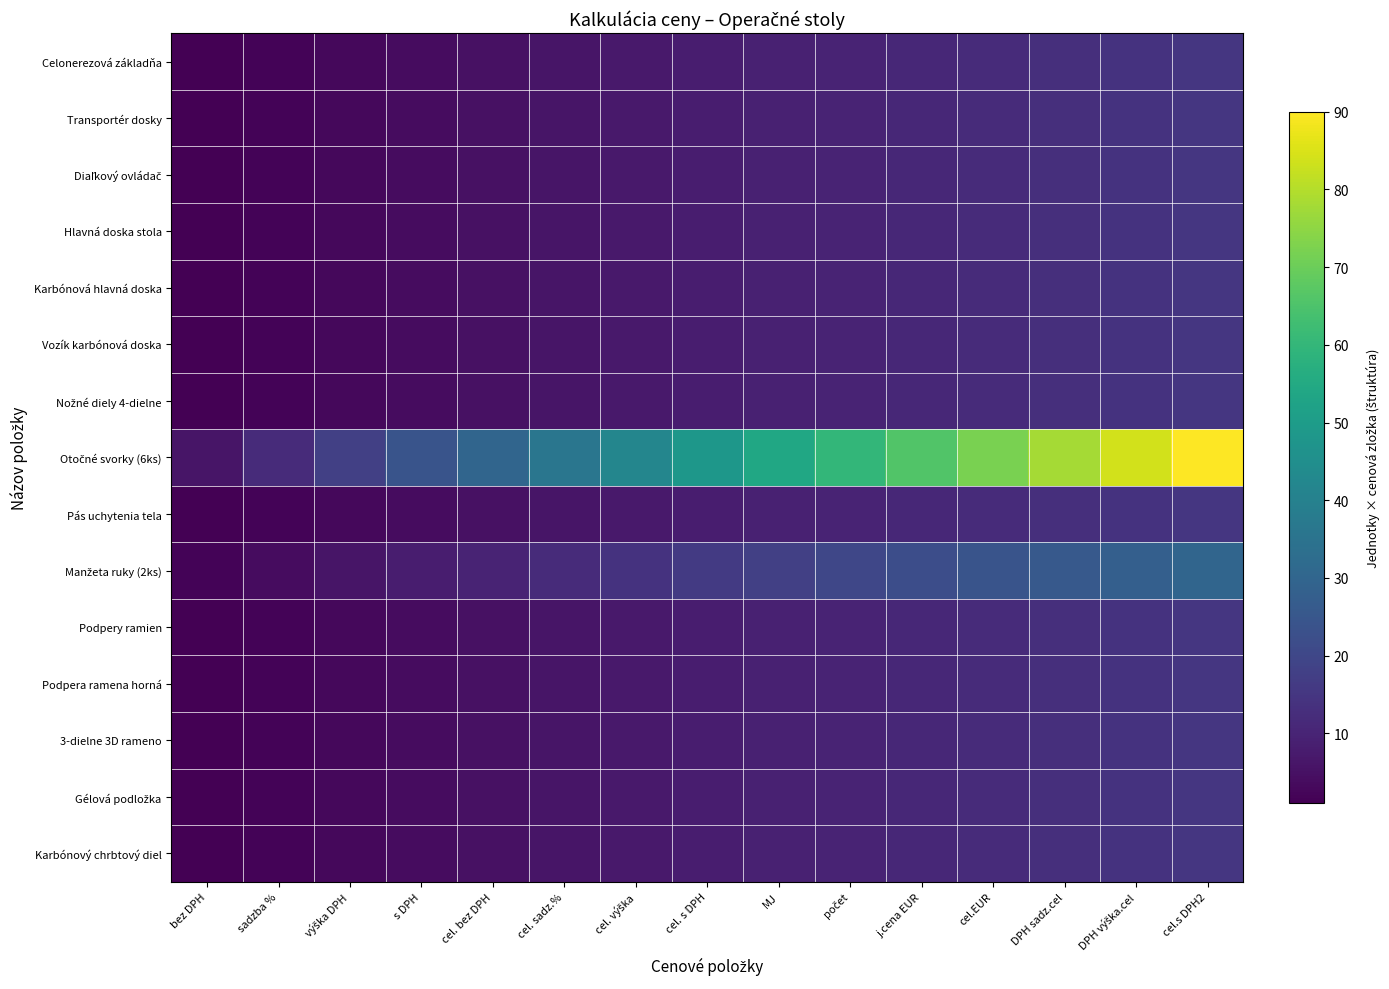

At výška DPH, list the series in order from largest to smallest.

Otočné svorky (6ks), Manžeta ruky (2ks), Celonerezová základňa, Transportér dosky, Diaľkový ovládač, Hlavná doska stola, Karbónová hlavná doska, Vozík karbónová doska, Nožné diely 4-dielne, Pás uchytenia tela, Podpery ramien, Podpera ramena horná, 3-dielne 3D rameno, Gélová podložka, Karbónový chrbtový diel